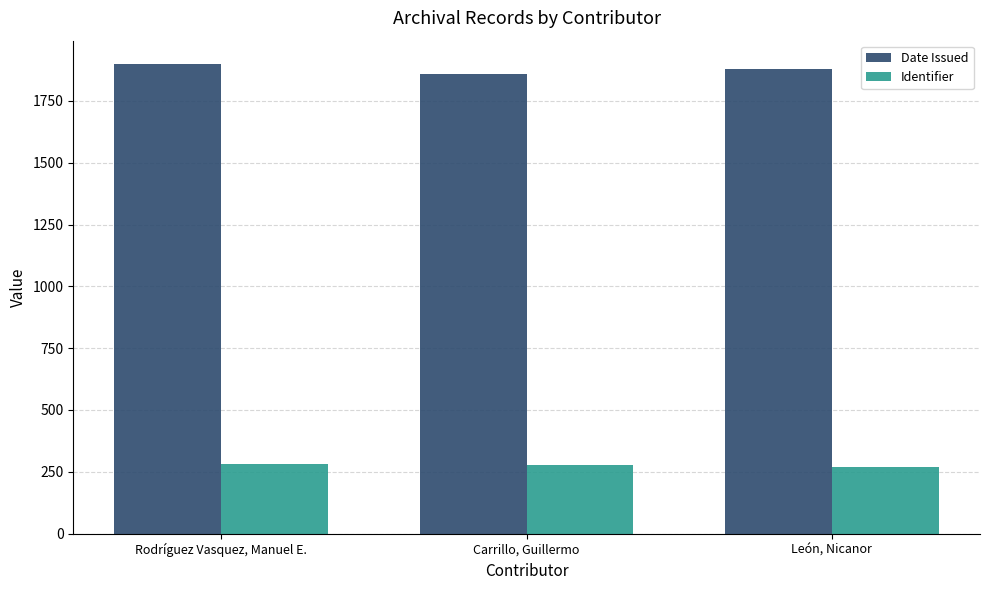

What position from the right is León, Nicanor?

1